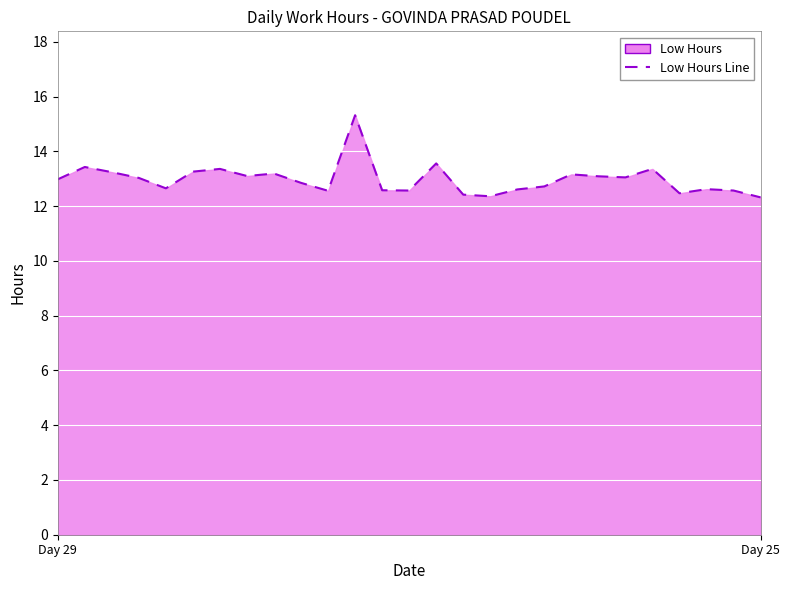

Between Day 29 and 24, which is larger?

Day 29